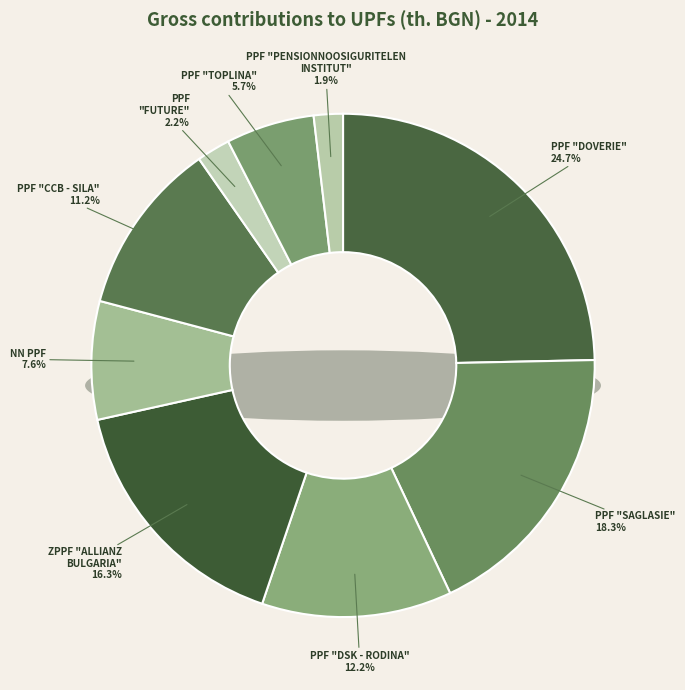

What percentage do PPF "SAGLASIE" and ZPPF "ALLIANZ BULGARIA" together represent?

34.7%